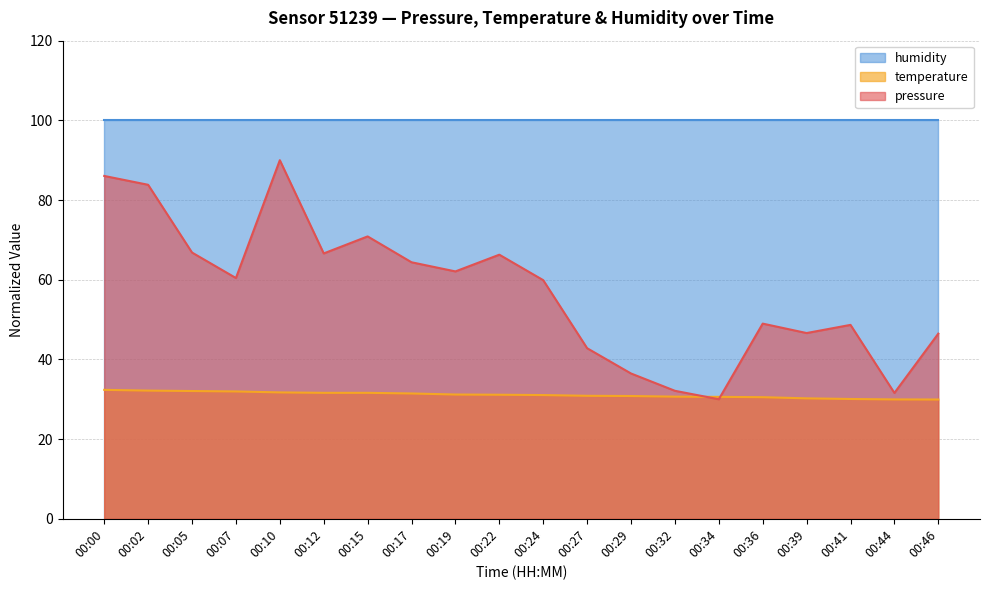

What is the value of the temperature point at the 14th from the left?

30.7